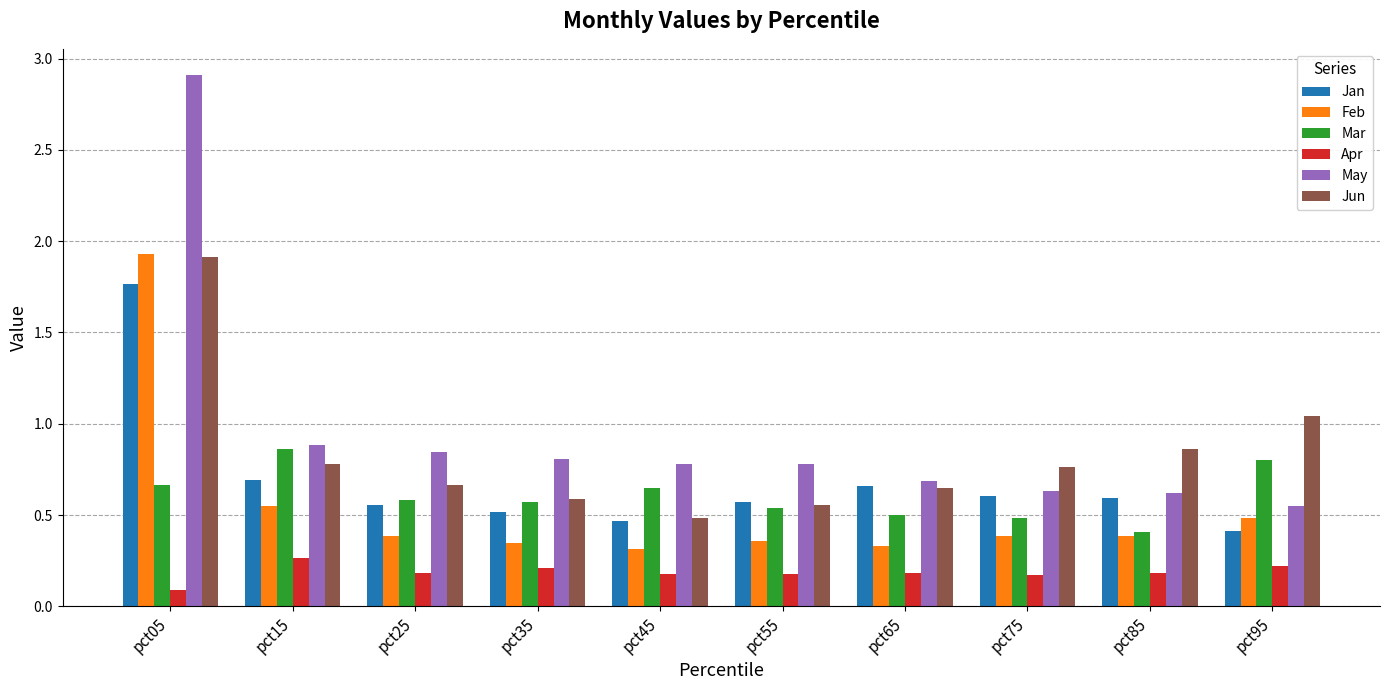

Which category has the highest value across all series?

pct05